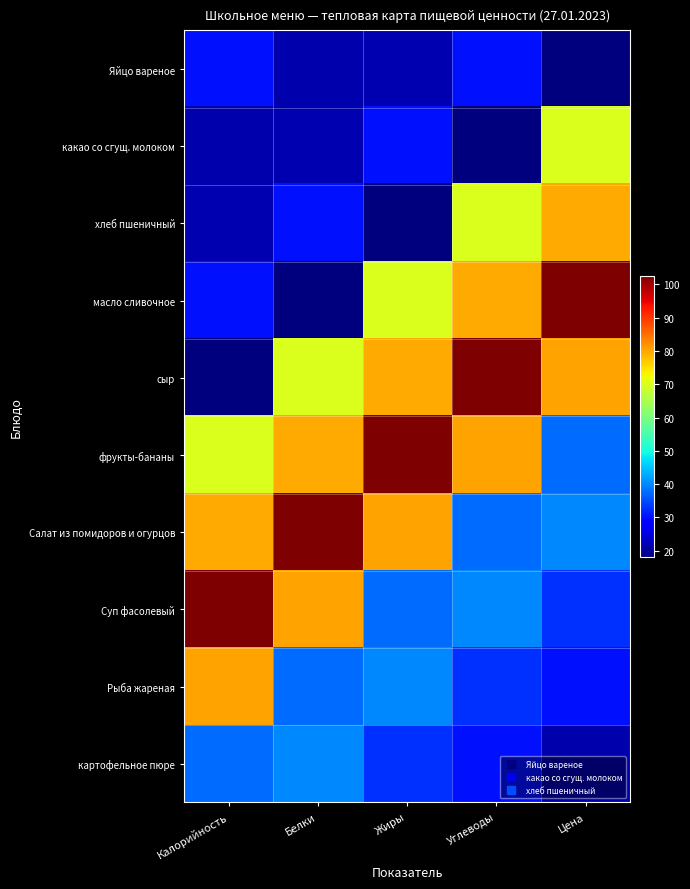

Rank the series at Углеводы from lowest to highest value.

какао со сгущ. молоком, Яйцо вареное, картофельное пюре, Рыба жареная, Салат из помидоров и огурцов, Суп фасолевый, хлеб пшеничный, масло сливочное, фрукты-бананы, сыр